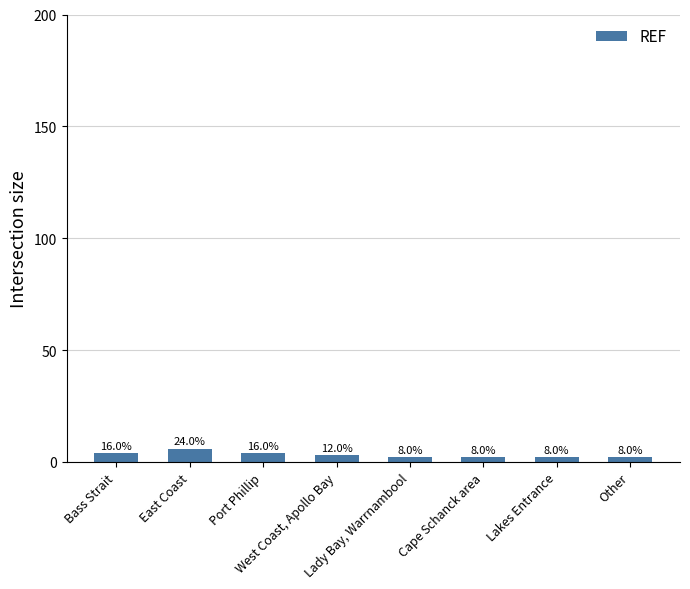

Reading left to right, what are all the values shown in this chart?

Bass Strait=4	East Coast=6	Port Phillip=4	West Coast, Apollo Bay=3	Lady Bay, Warrnambool=2	Cape Schanck area=2	Lakes Entrance=2	Other=2